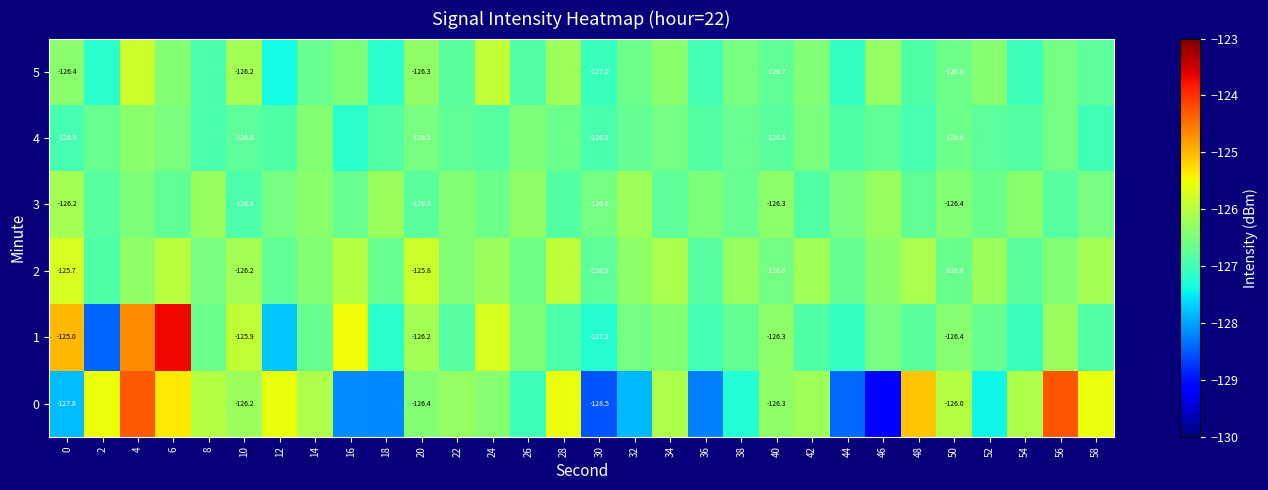

List the labels in order of 2 value, smallest first.

2, 36, 54, 30, 12, 44, 18, 50, 26, 40, 8, 22, 56, 14, 46, 32, 4, 38, 52, 24, 42, 10, 58, 34, 48, 16, 6, 28, 20, 0